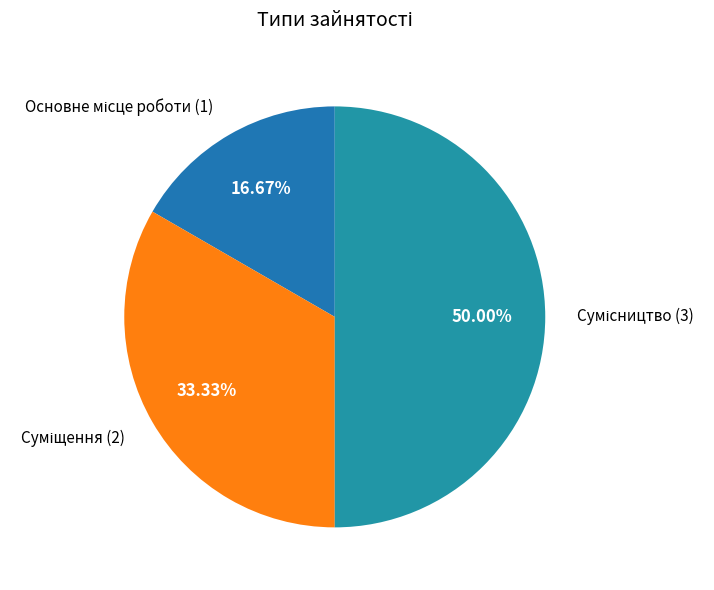

How many slices are in this pie chart?

3